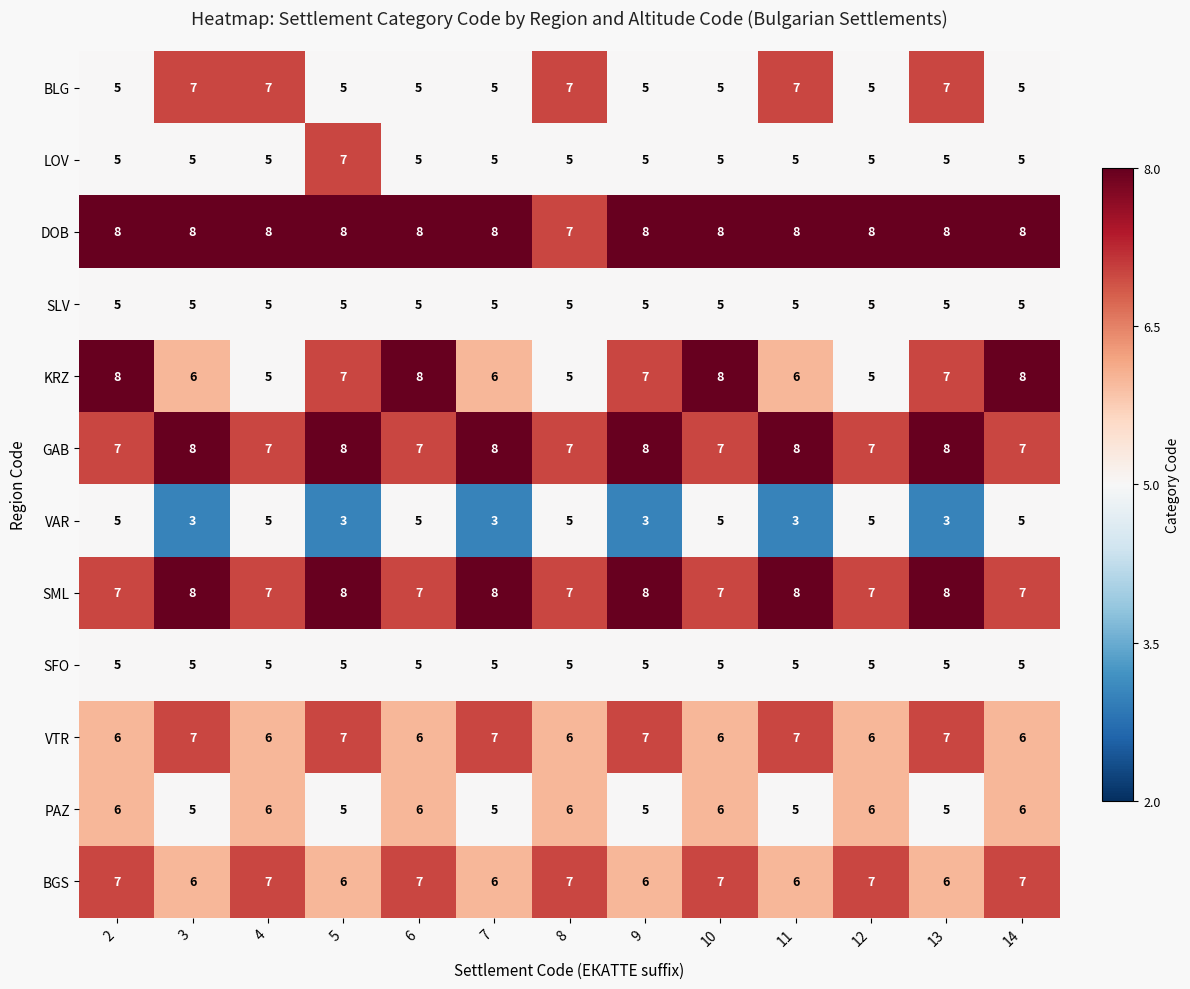

What is the minimum value shown in the chart?

3